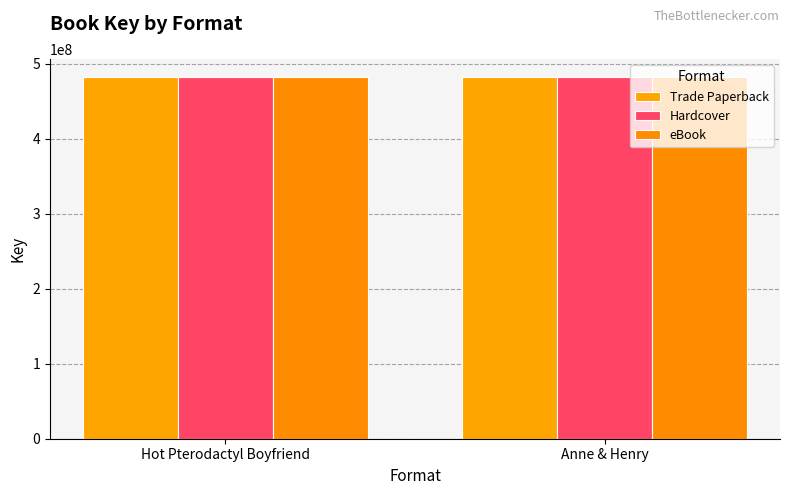

At how many categories does at least one series exceed 482194175?

1